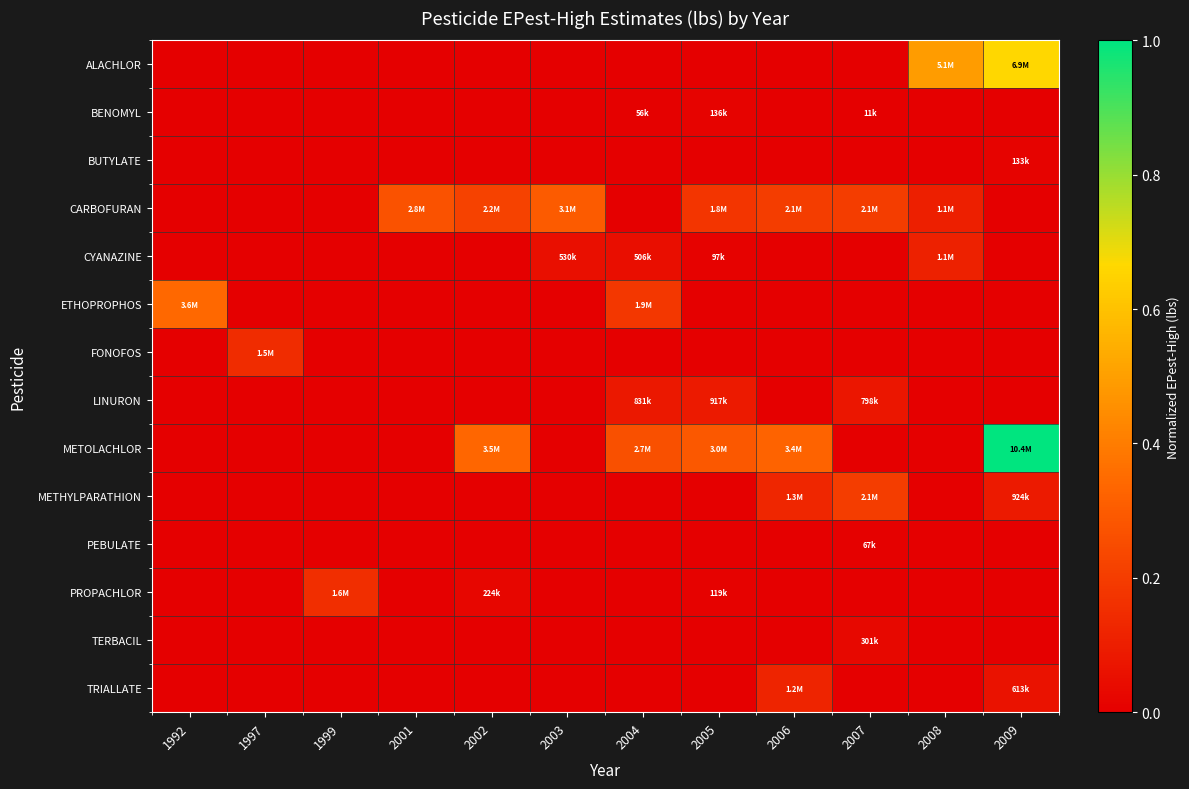

Between 1999 and 2005, which series saw the biggest shift?

METOLACHLOR